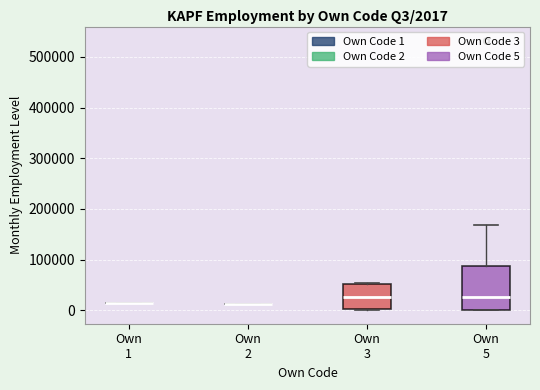

Which box is the tallest, from its lower edge to its upper edge?

Own 5